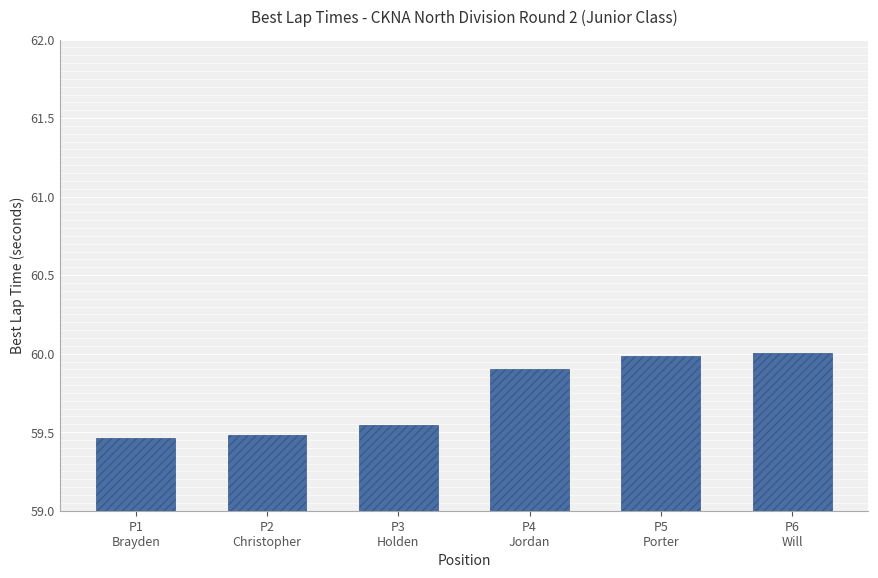

What is the sum of all values?

358.4